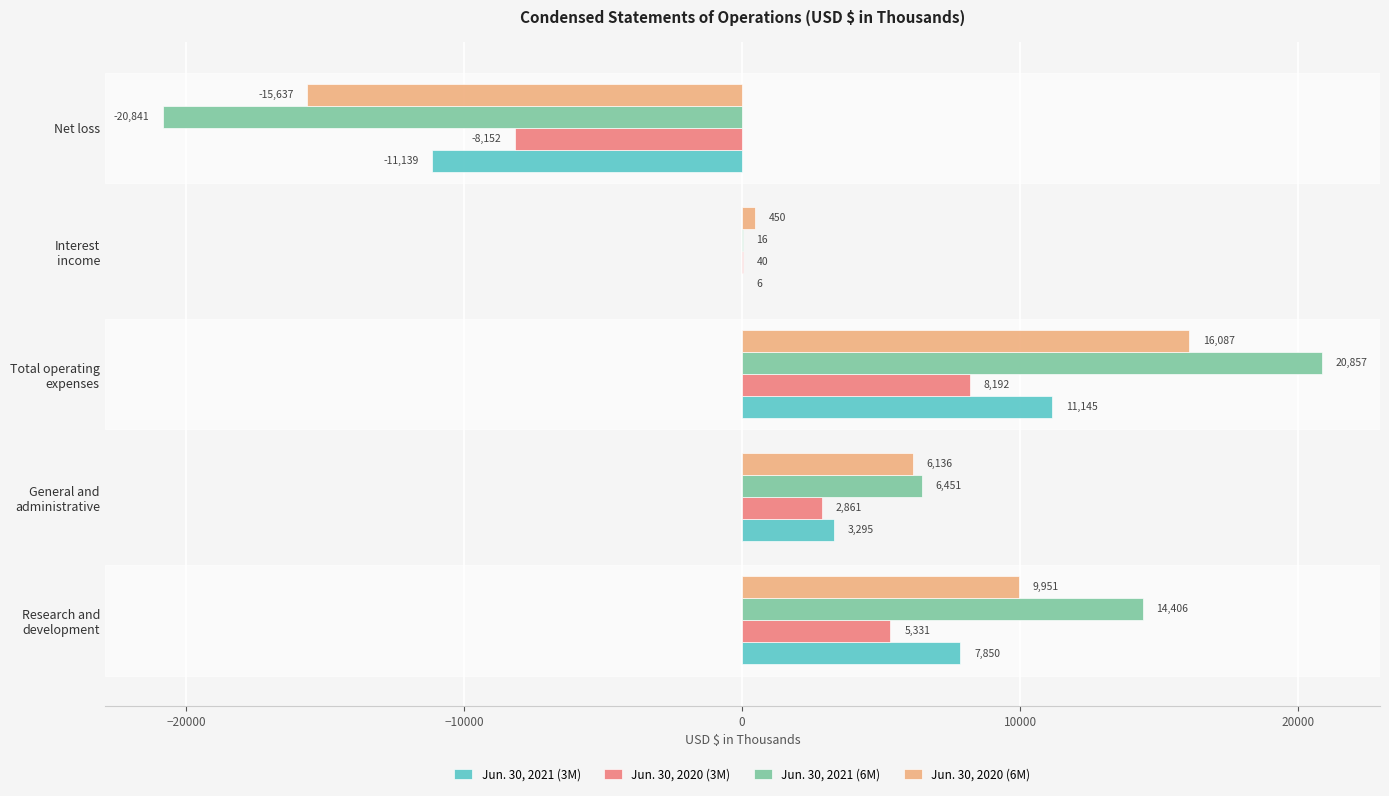

Which series has the largest total across all categories?

Jun. 30, 2021 (6M)